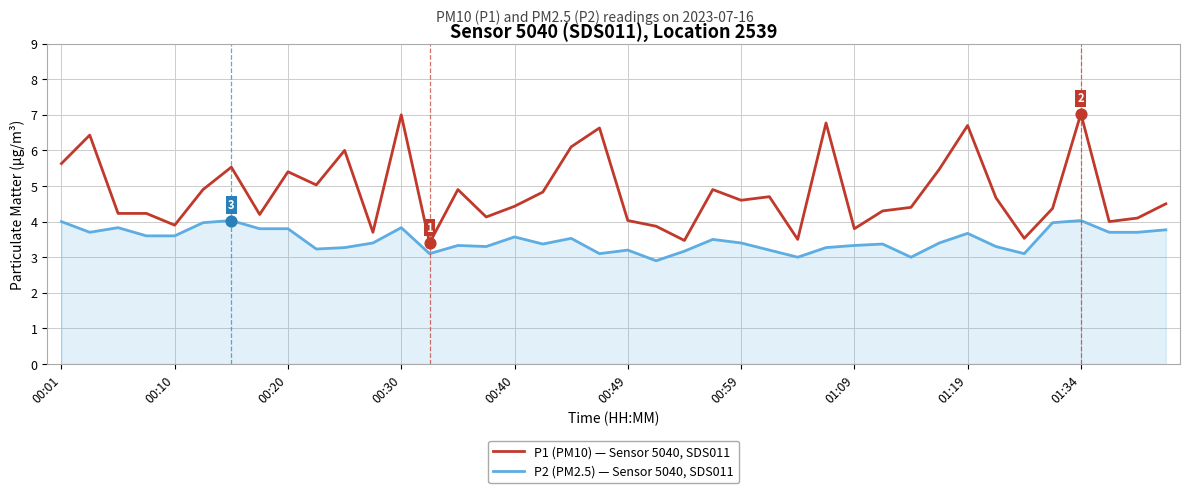

Which series has the largest total across all categories?

P1 (PM10) — Sensor 5040, SDS011